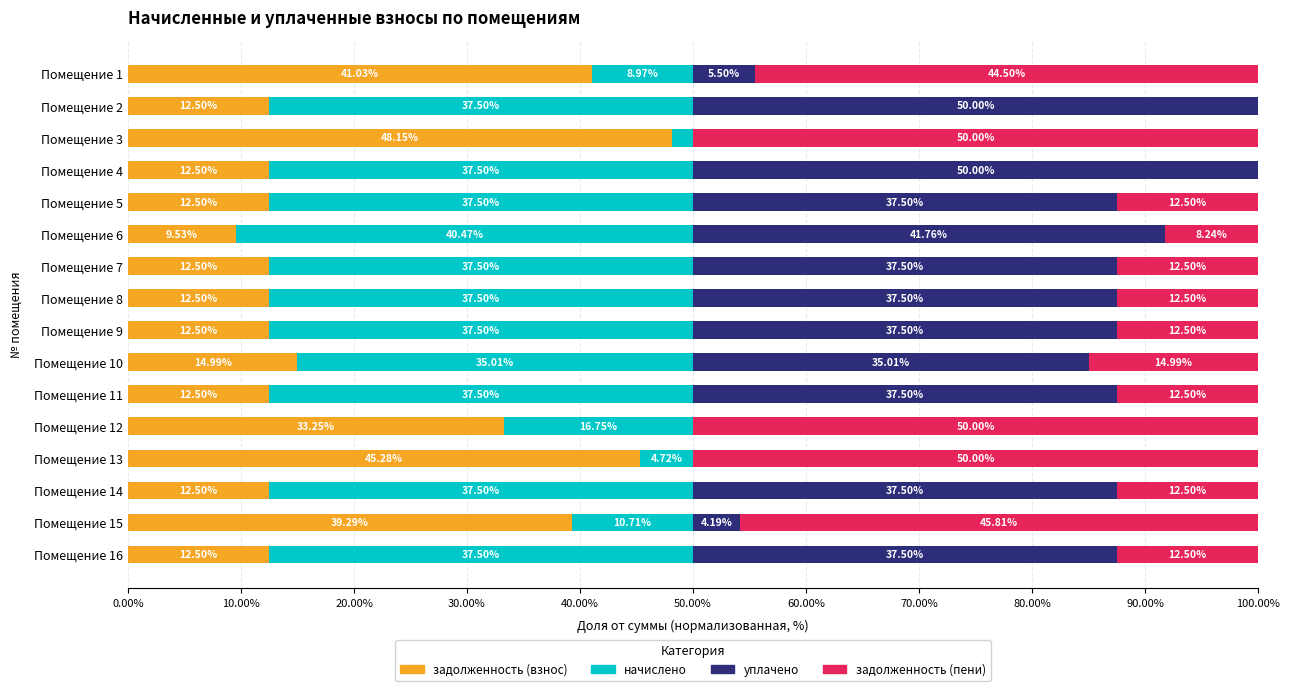

What is the total value across all series at Помещение 4?

100.0